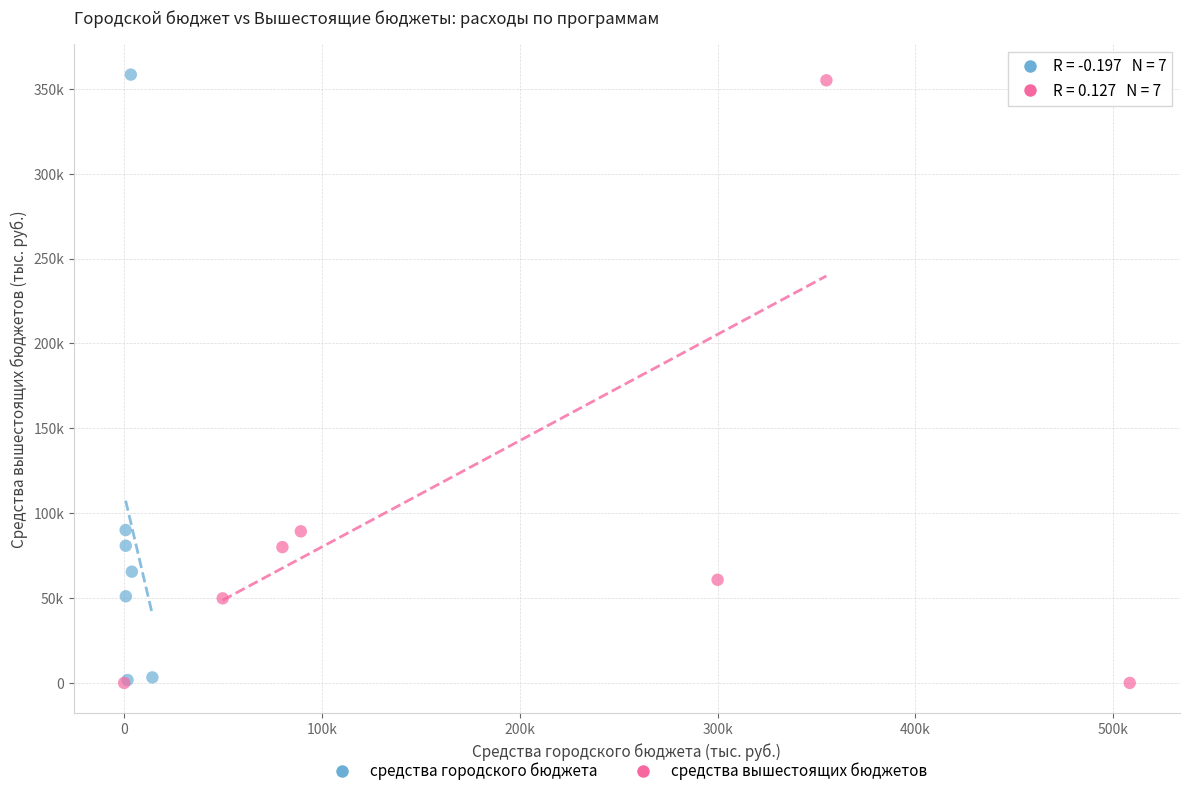

What are all the series names shown in the legend?

средства городского бюджета, средства вышестоящих бюджетов